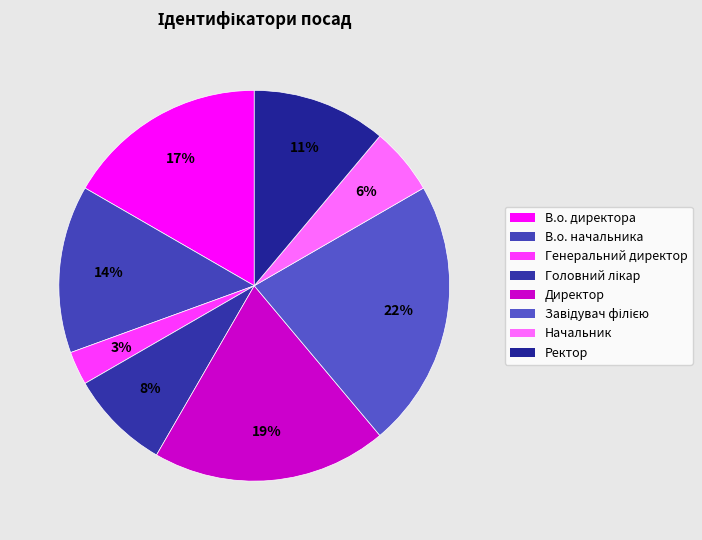

How many slices are in this pie chart?

8